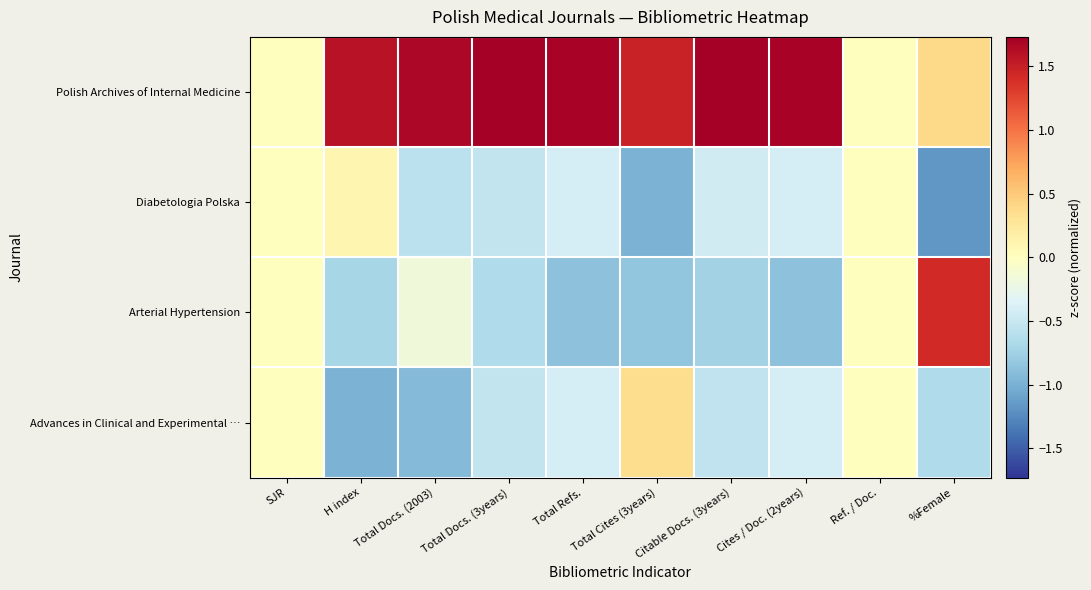

How many categories are shown in the chart?

10